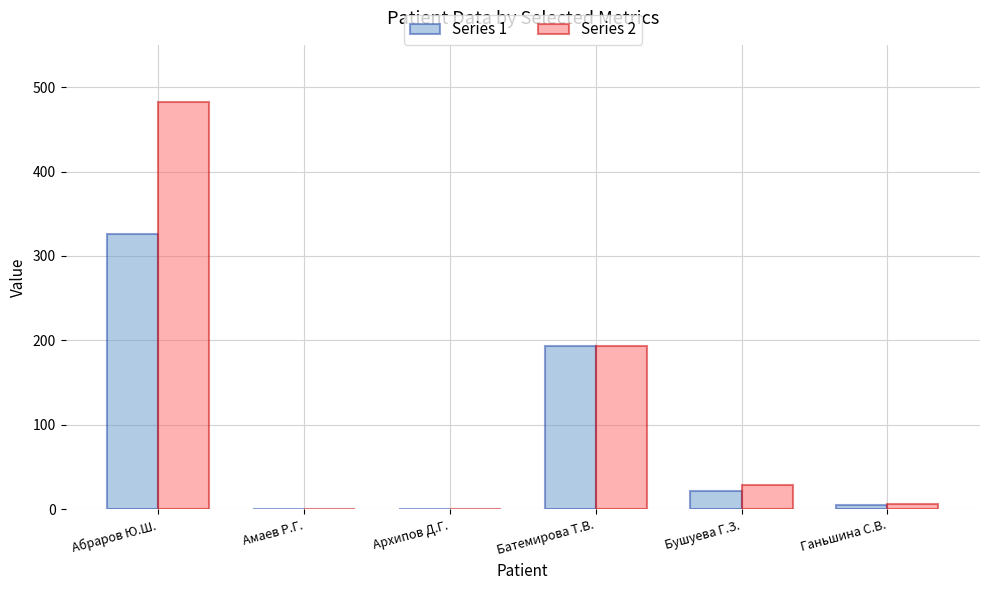

What is the greatest value displayed?

482.5